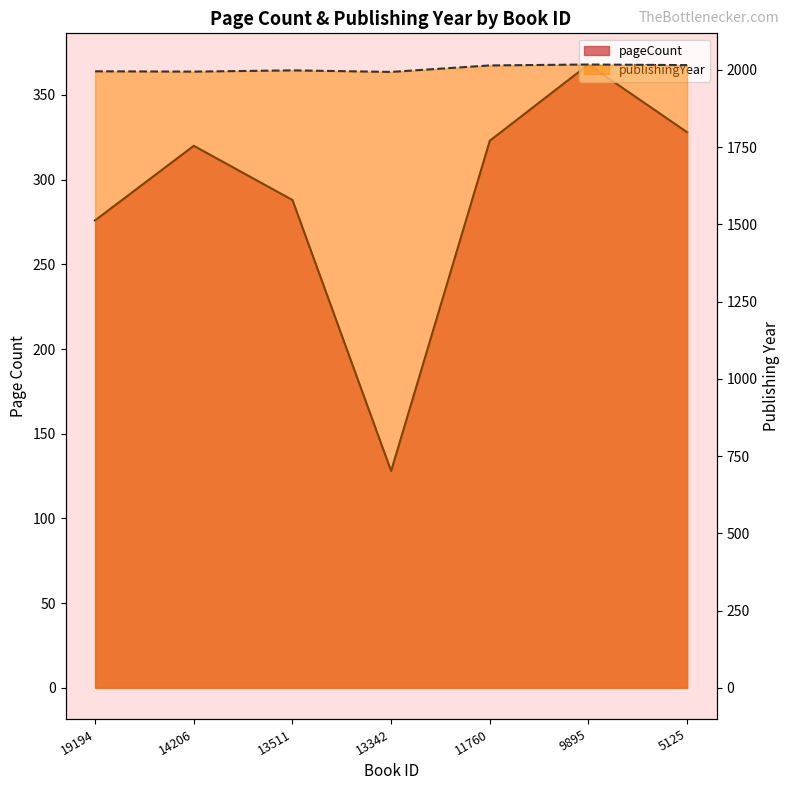

Rank the series by their maximum value, from lowest to highest.

pageCount, publishingYear